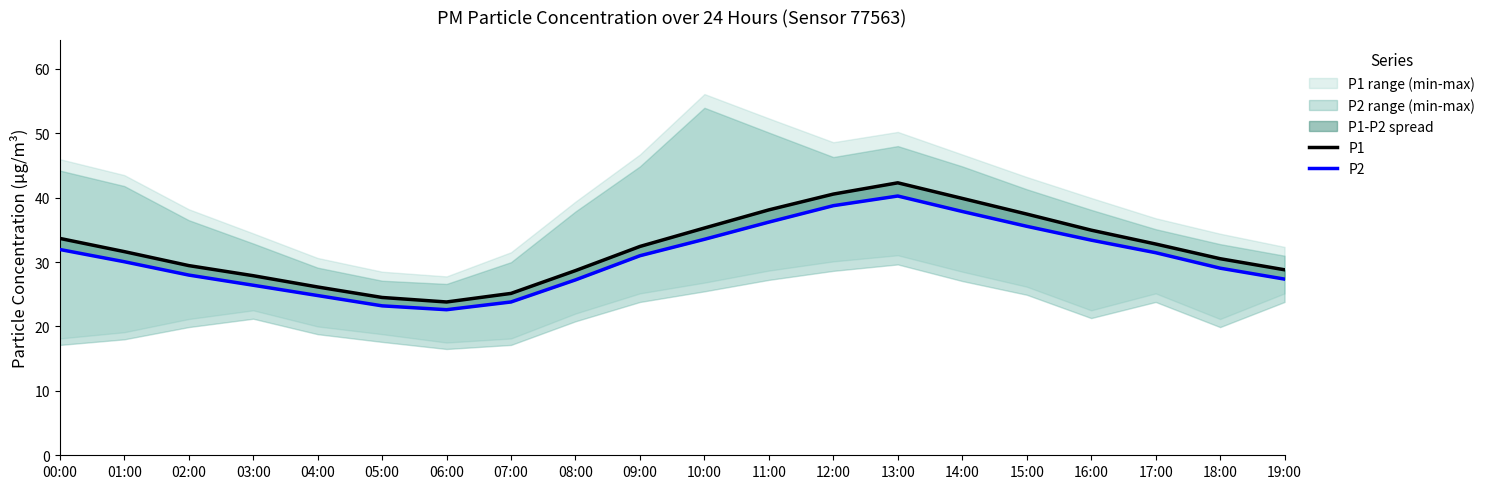

Rank the series by their average value, from lowest to highest.

P2, P1